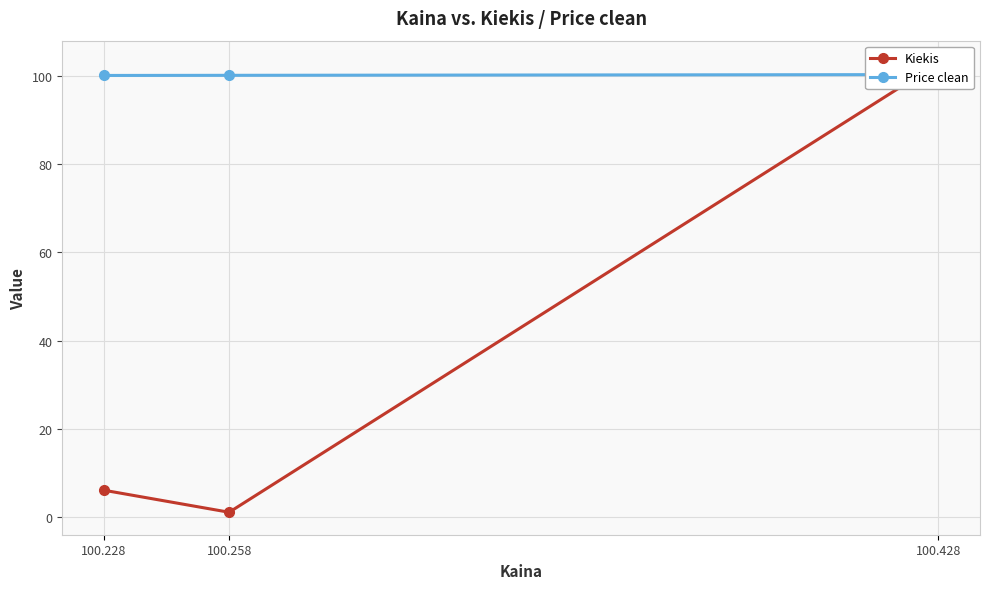

What are all the series names shown in the legend?

Kiekis, Price clean